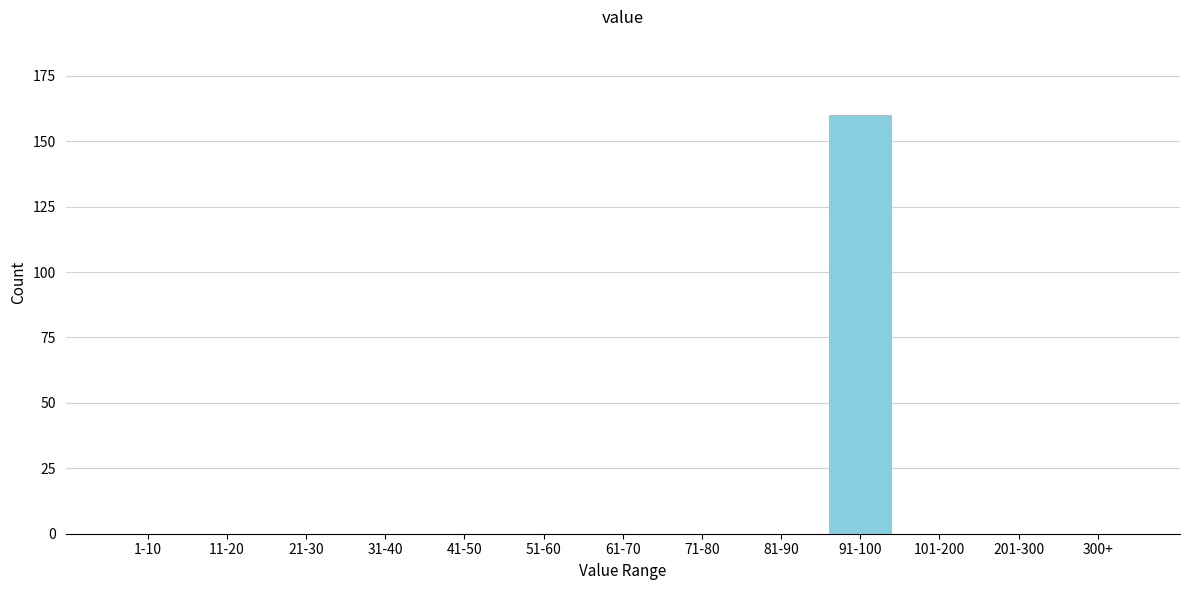

Reading left to right, transcribe all the data shown in this chart.

1-10=0	11-20=0	21-30=0	31-40=0	41-50=0	51-60=0	61-70=0	71-80=0	81-90=0	91-100=160	101-200=0	201-300=0	300+=0